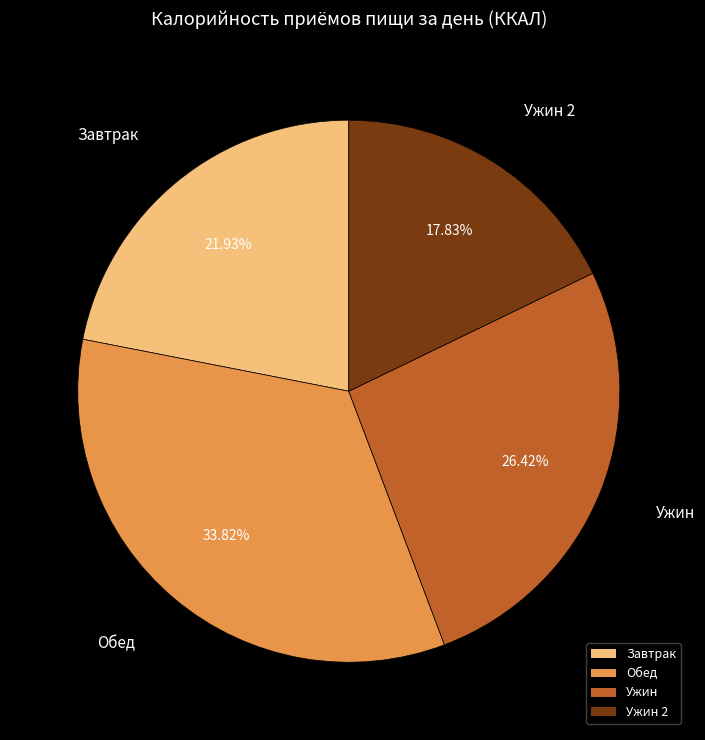

Approximately how many times larger is the value at Ужин 2 compared to Завтрак?

0.8